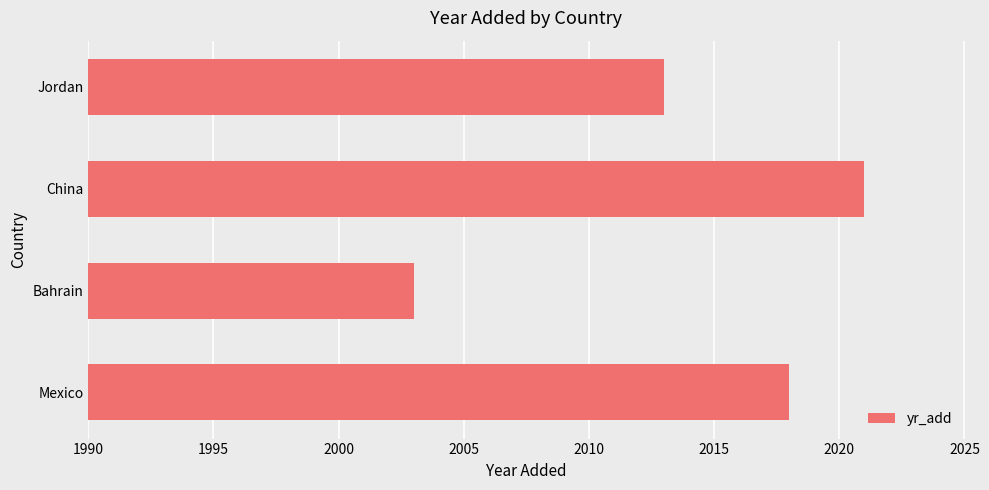

The chart shows a value of 592 at Mexico. True or false?

False